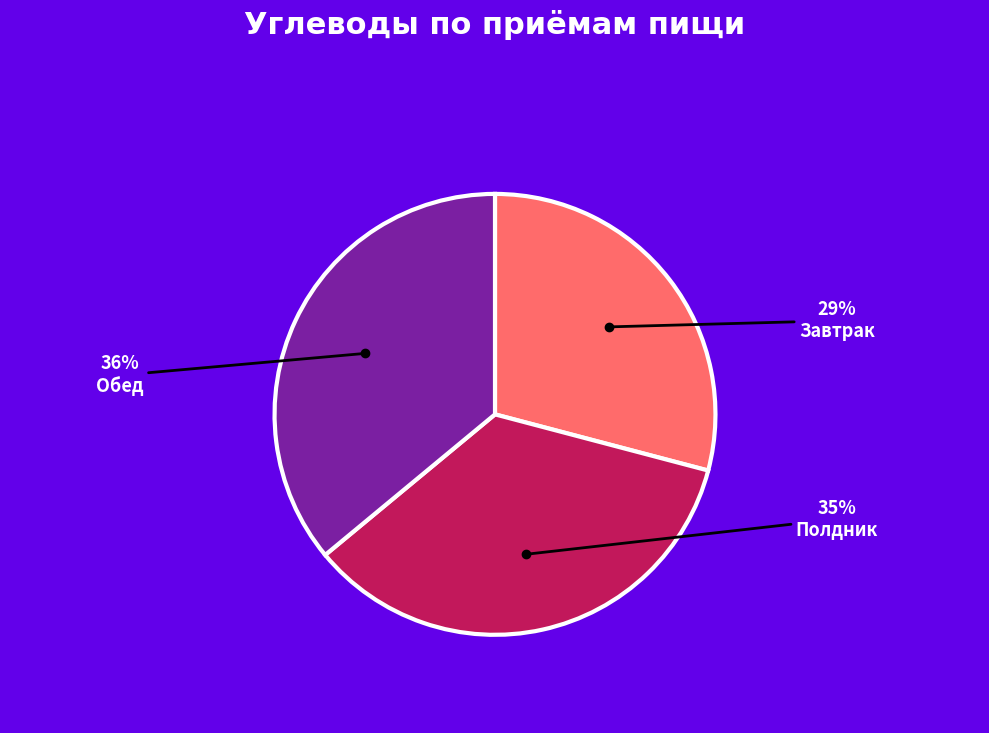

The Завтрак slice represents 43% of the pie. True or false?

False